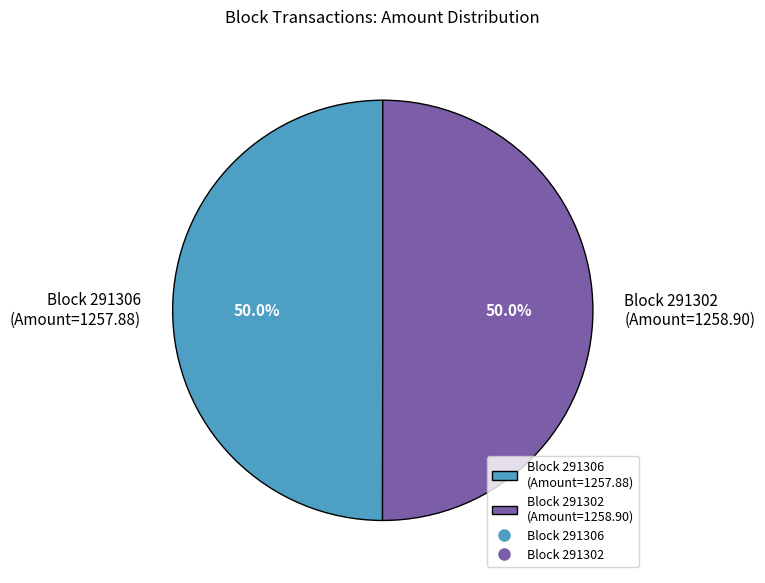

How many segments does this pie chart have?

2